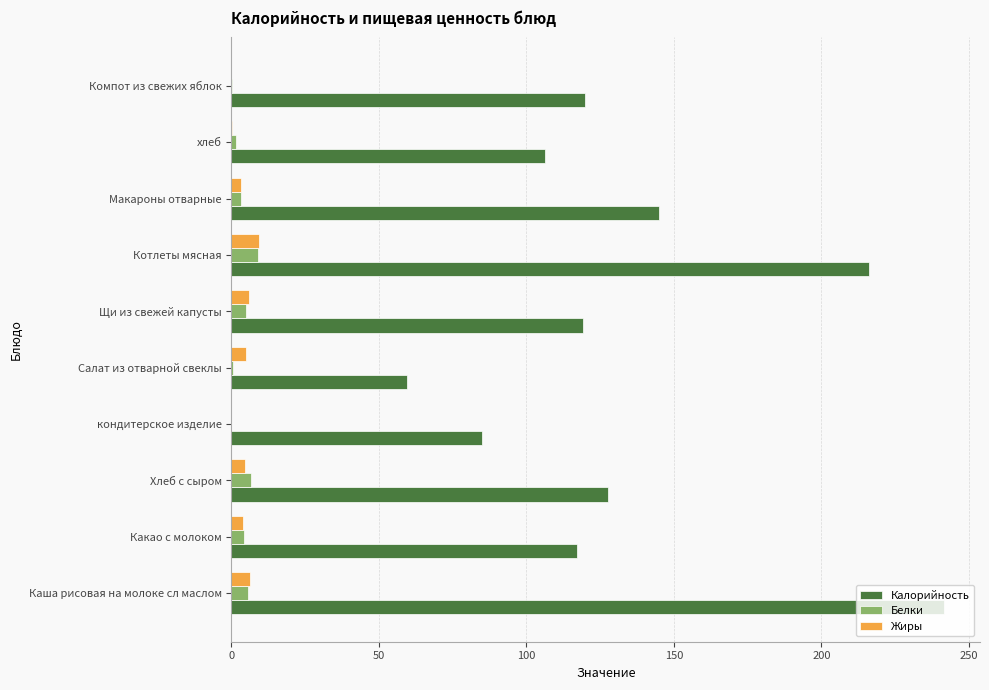

What are all the series names shown in the legend?

Калорийность, Белки, Жиры